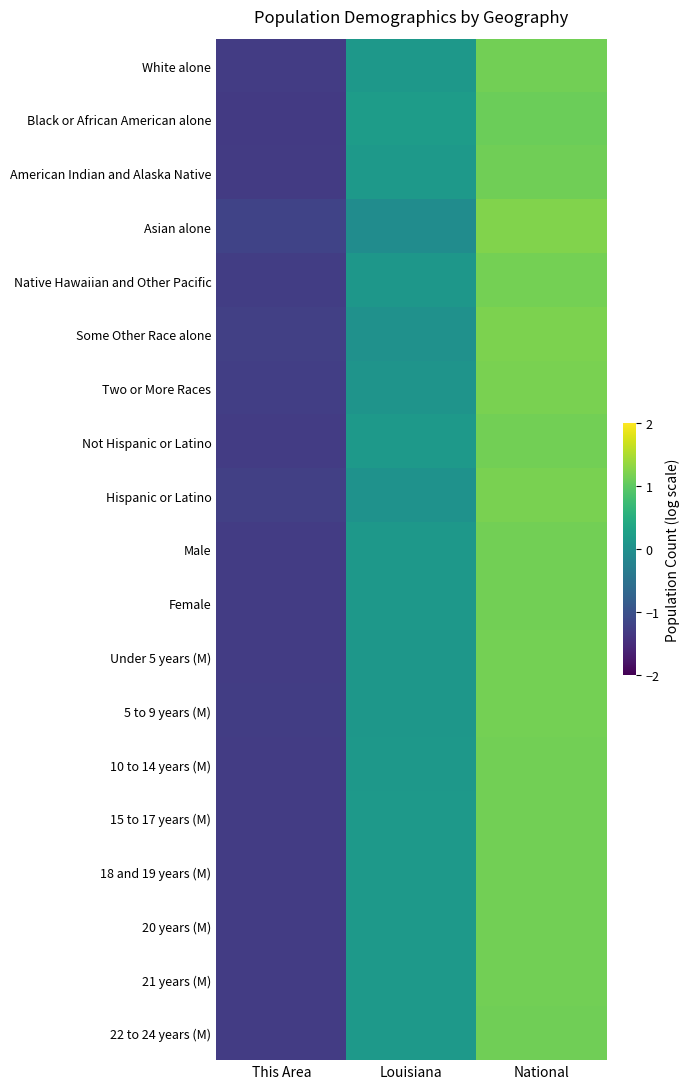

Which has a higher value, Louisiana or This Area?

Louisiana